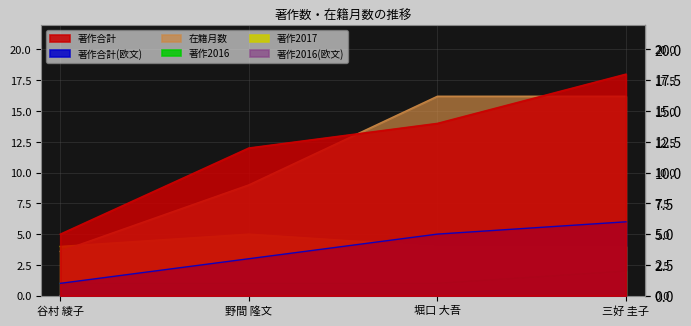

True or false: 著作合計 and 著作2017 intersect in this chart.

False